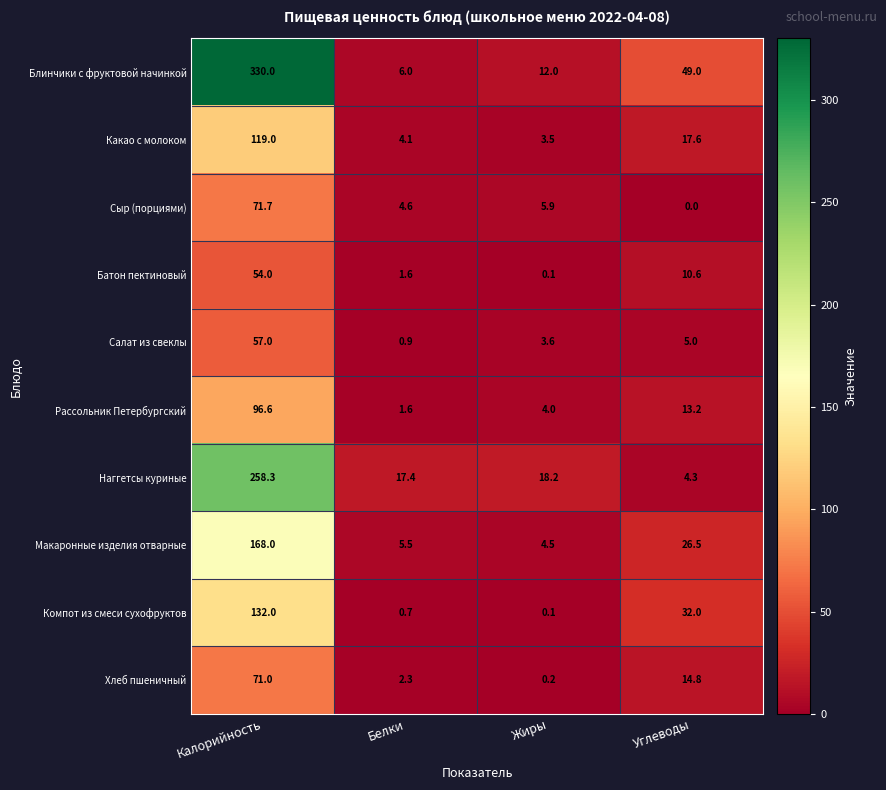

What is the spread (max minus min) of values at Жиры?

18.1